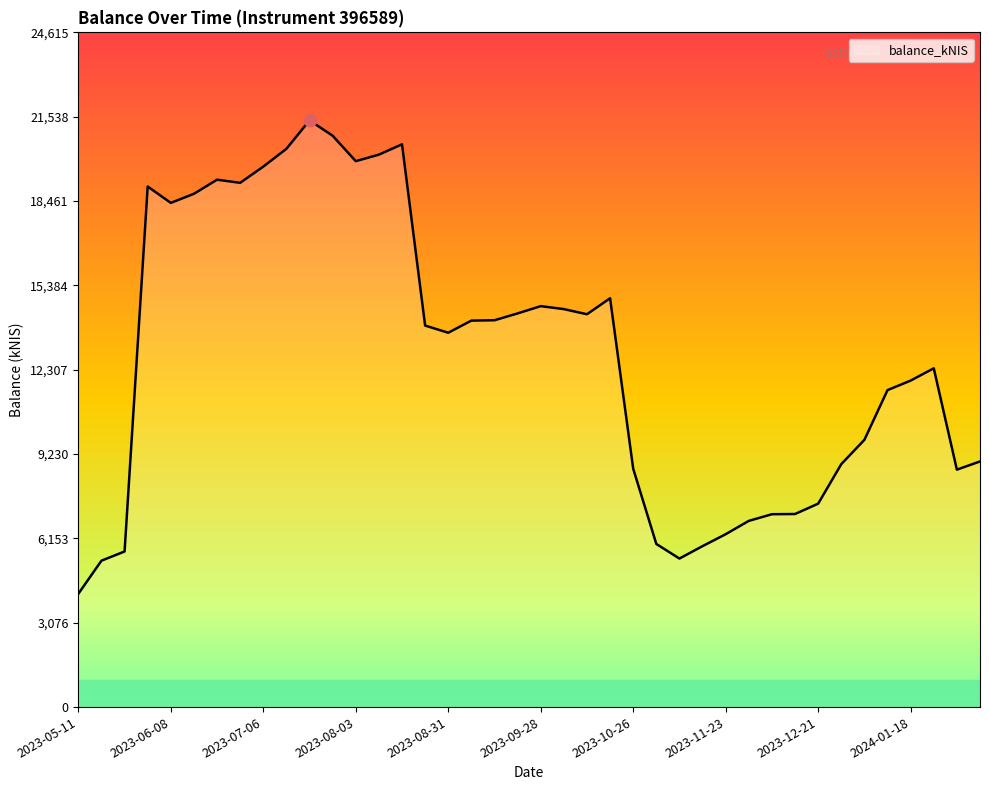

What is the smallest value displayed?

4132.7